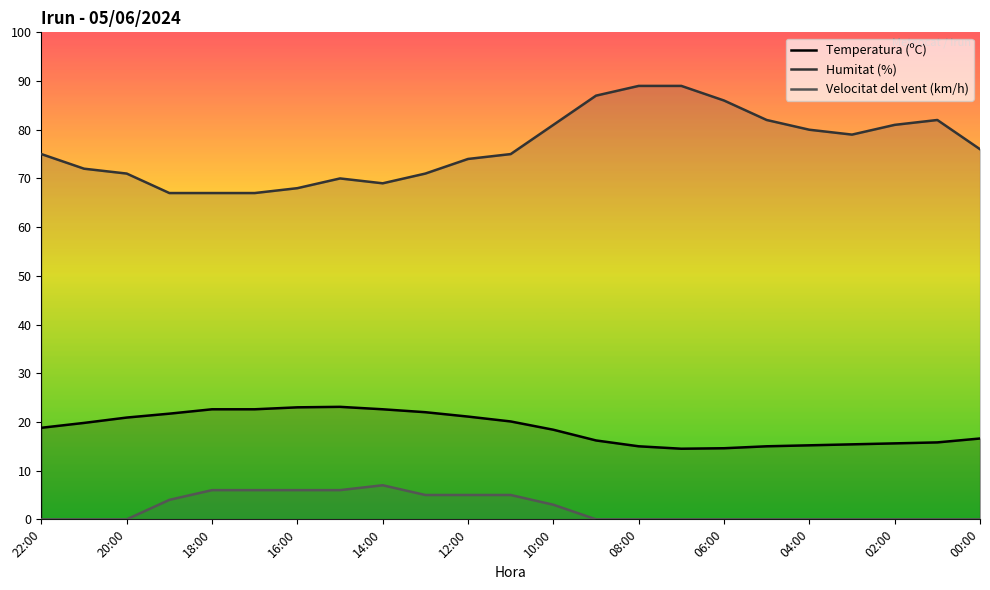

What is the sum of all Temperatura (ºC) values?

430.6